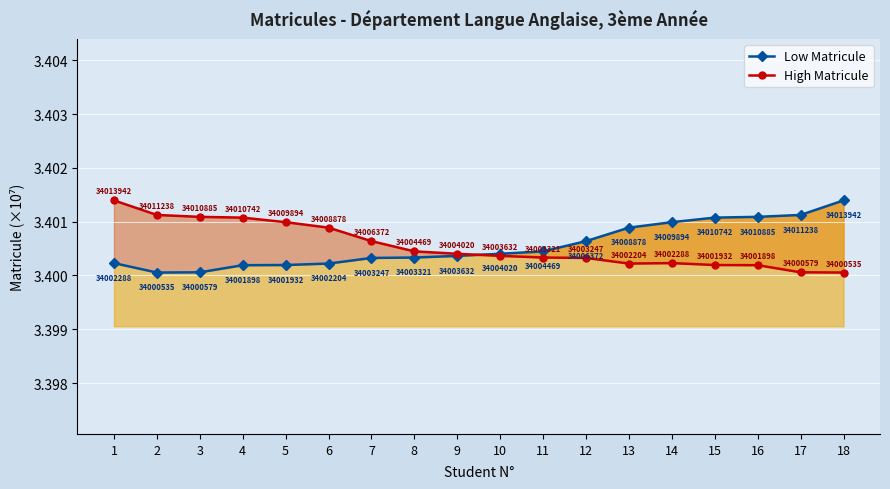

At which category does Low Matricule reach its first local valley?

2